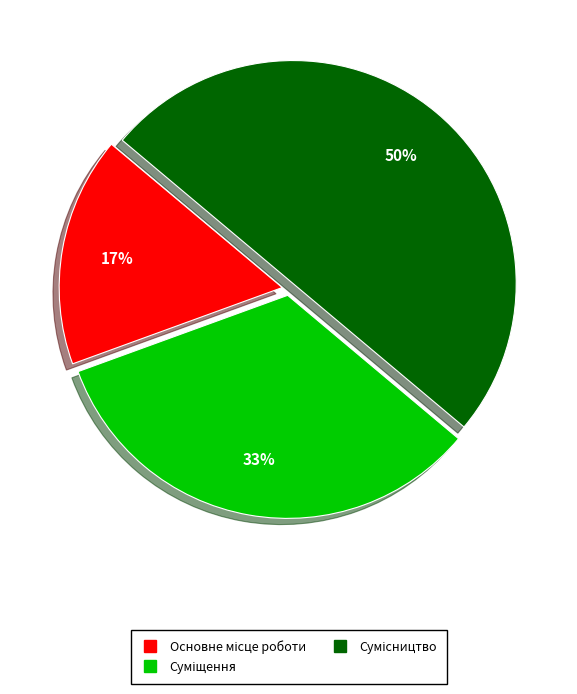

To the nearest percent, what is the average slice percentage?

33%